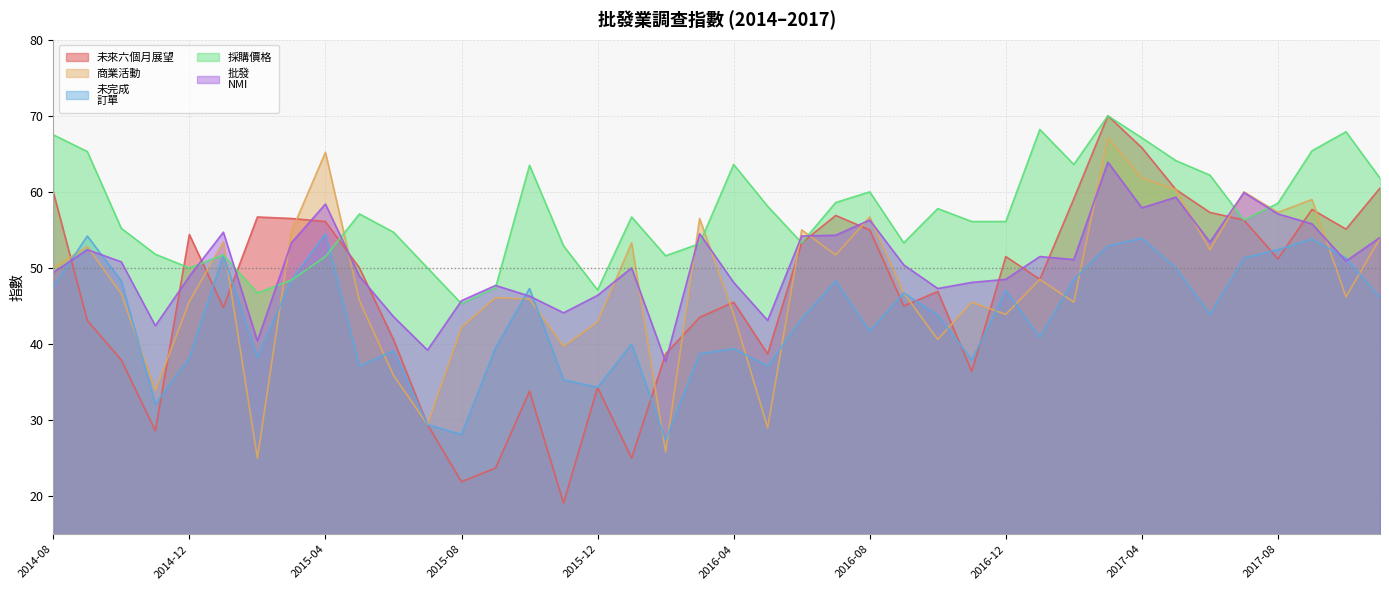

How many intersections are there between 商業活動 and 採購價格?

10